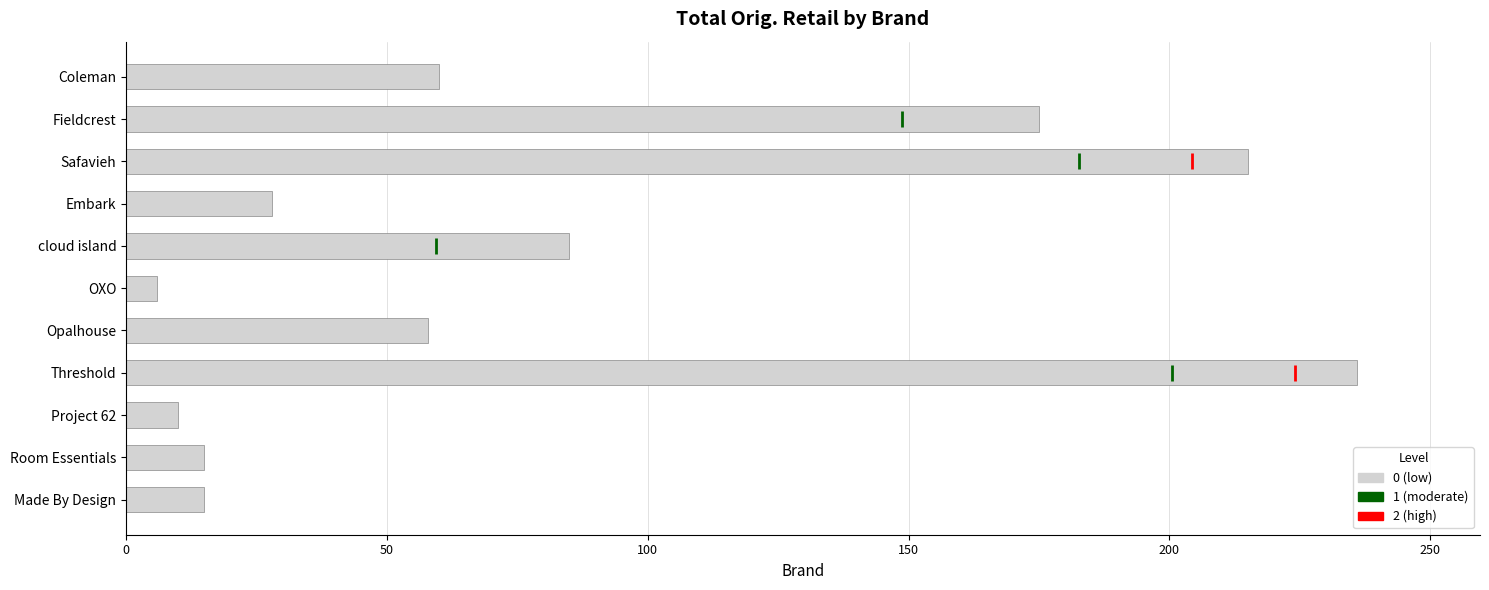

Does the chart contain any negative values?

No